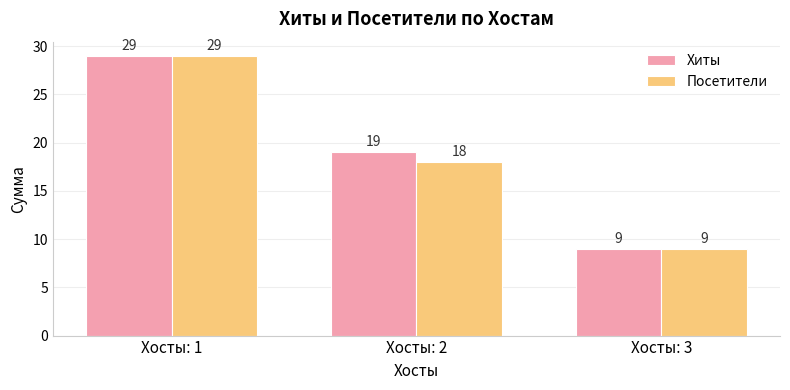

What is the difference between the maximum and minimum values in the Посетители series?

20